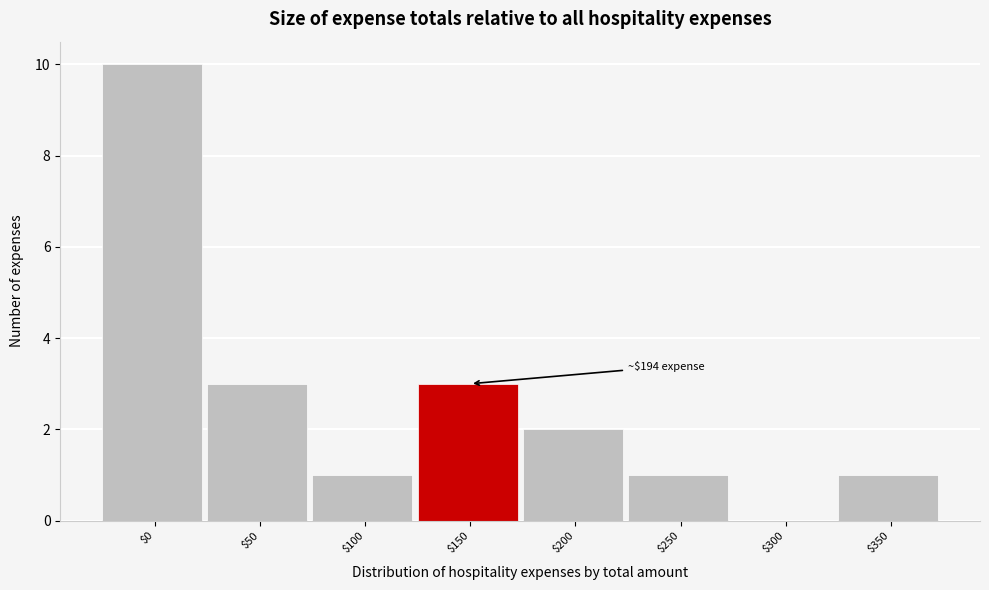

At which category does the chart reach its peak across all series?

$0